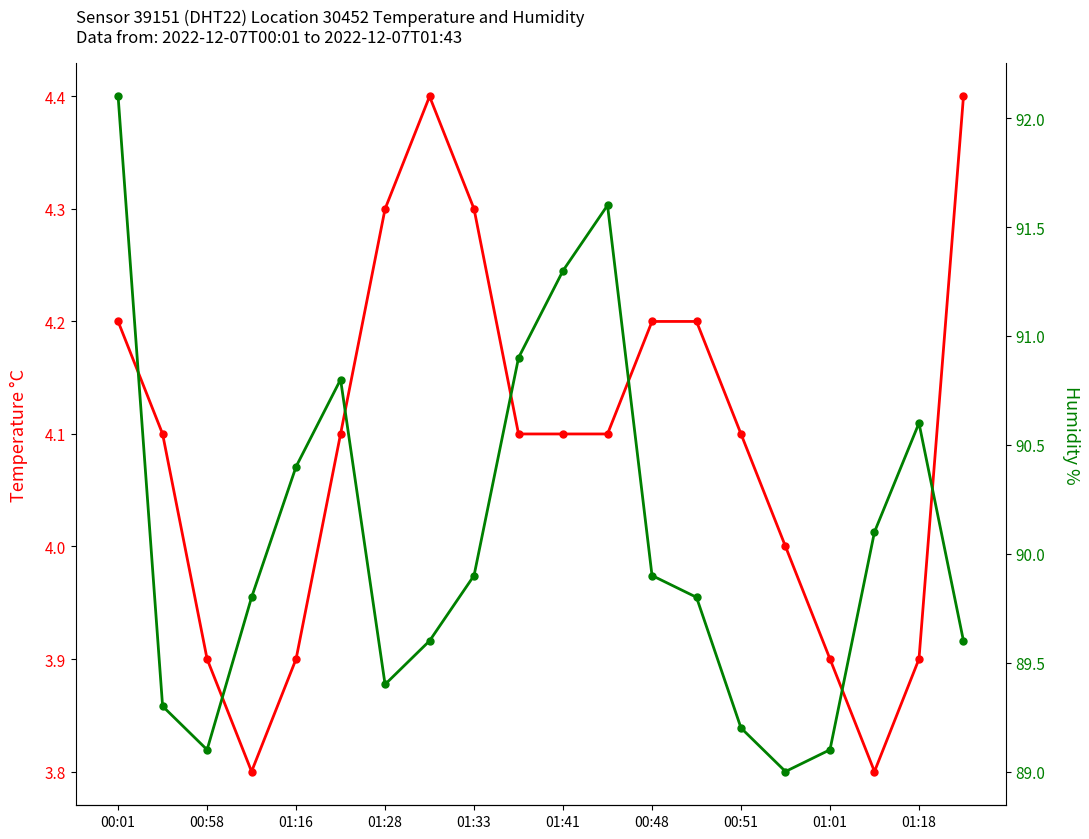

Which label corresponds to the largest value in the chart?

00:01